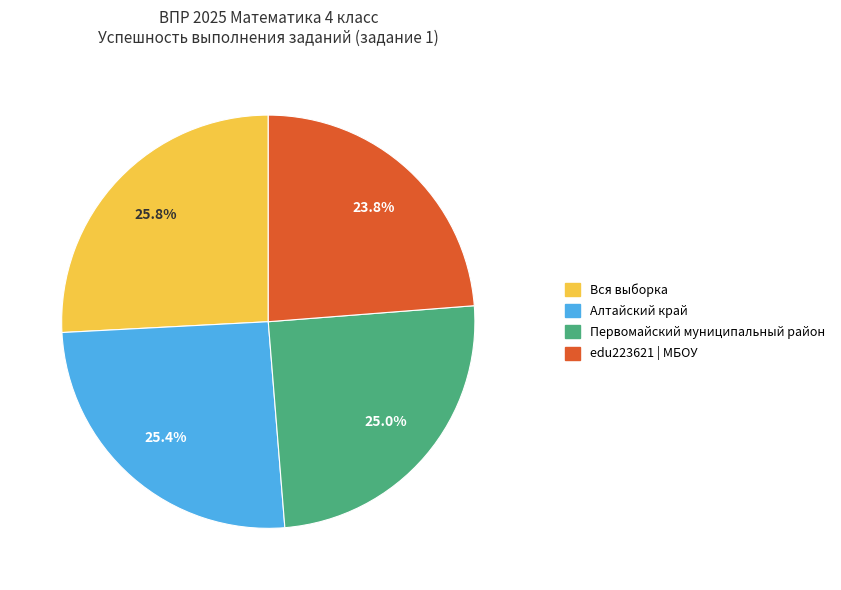

Does Первомайский муниципальный район represent more than half of the total?

No